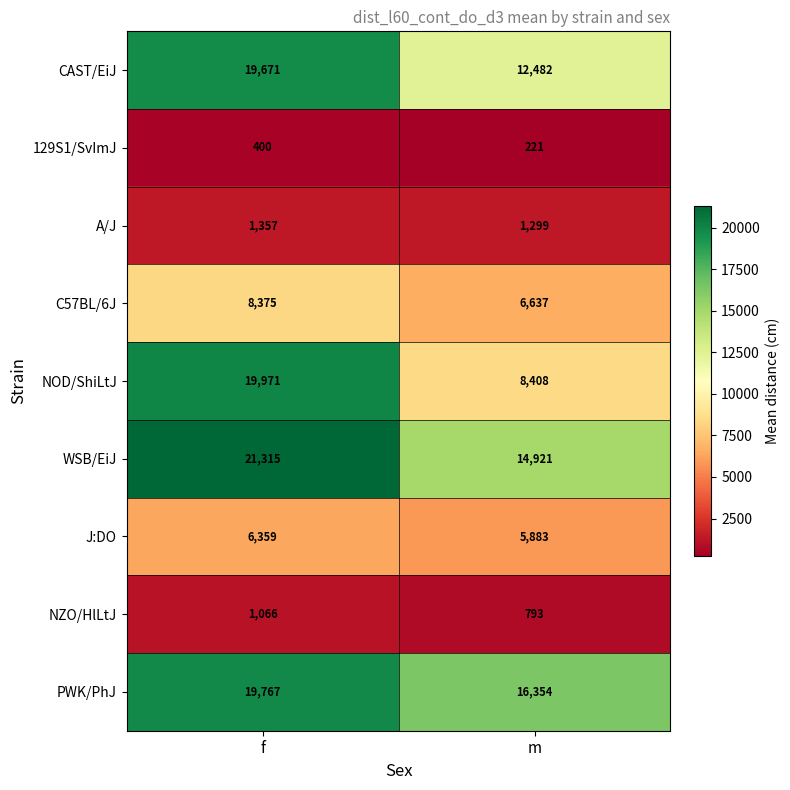

Which label corresponds to the smallest value in the chart?

m